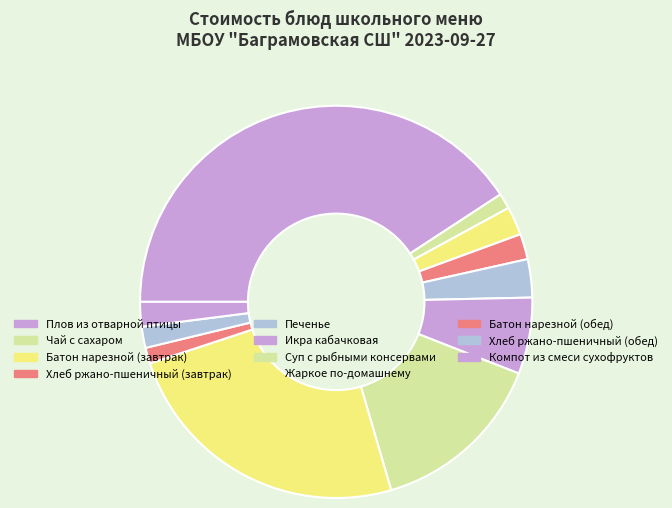

Is Хлеб ржано-пшеничный (завтрак) the majority of the pie?

No